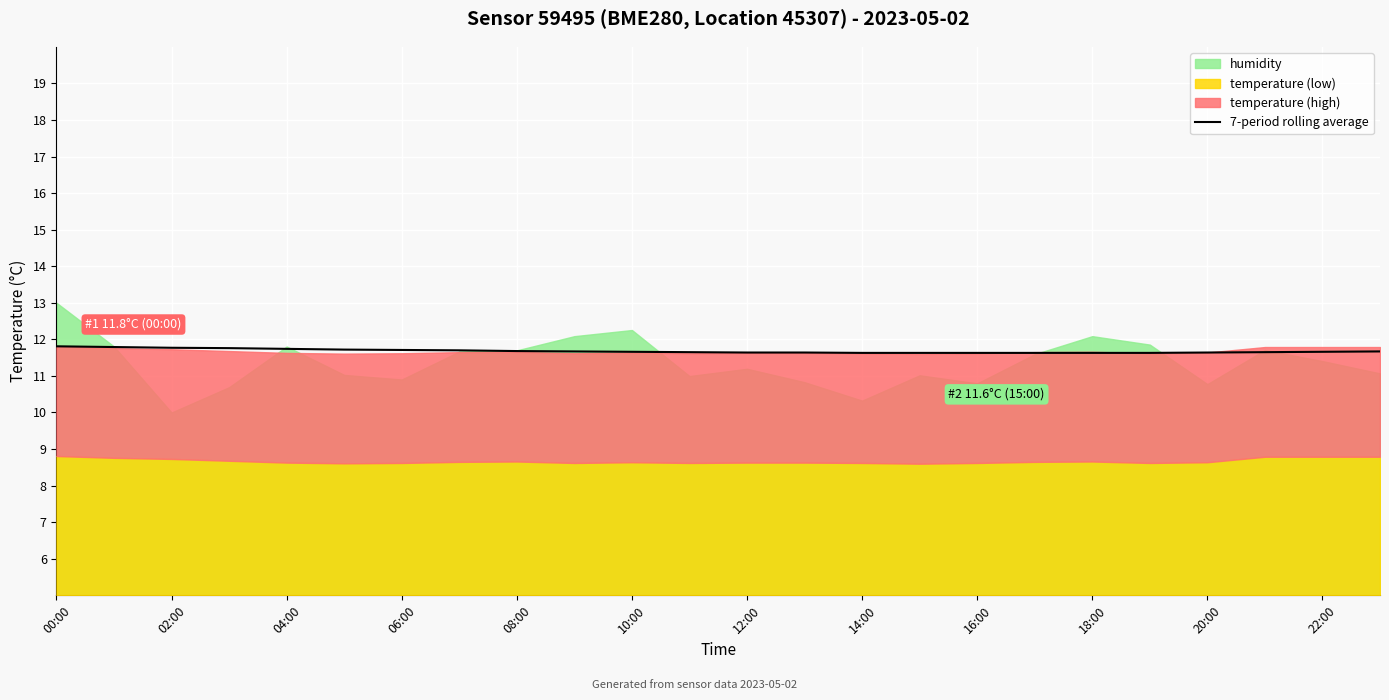

Reading left to right, extract all data points from this chart.

11.8	11.8	11.8	11.8	11.7	11.7	11.7	11.7	11.7	11.7	11.7	11.7	11.6	11.6	11.6	11.6	11.6	11.6	11.6	11.6	11.6	11.7	11.7	11.7